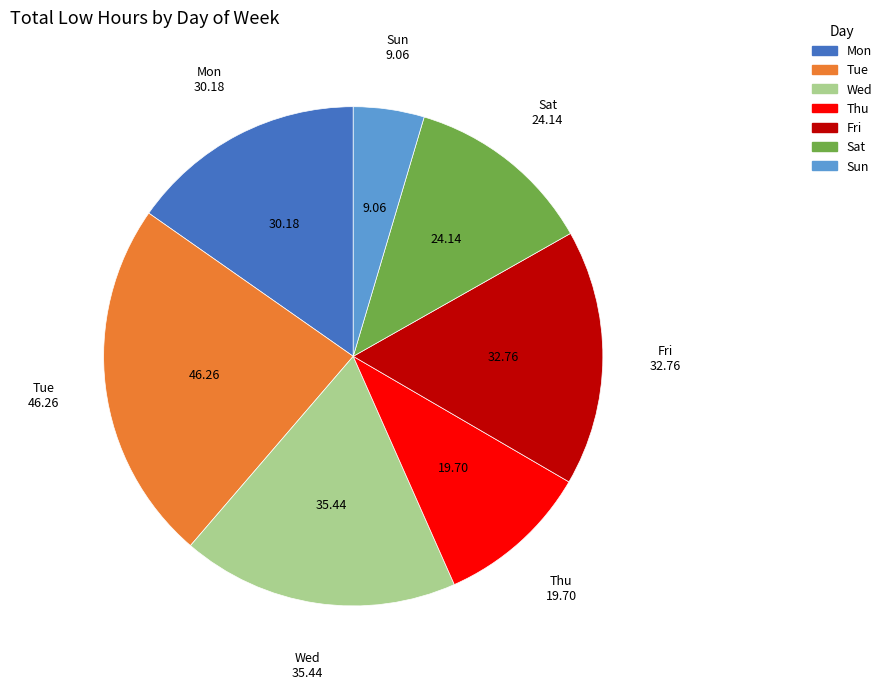

How many slices are in this pie chart?

7